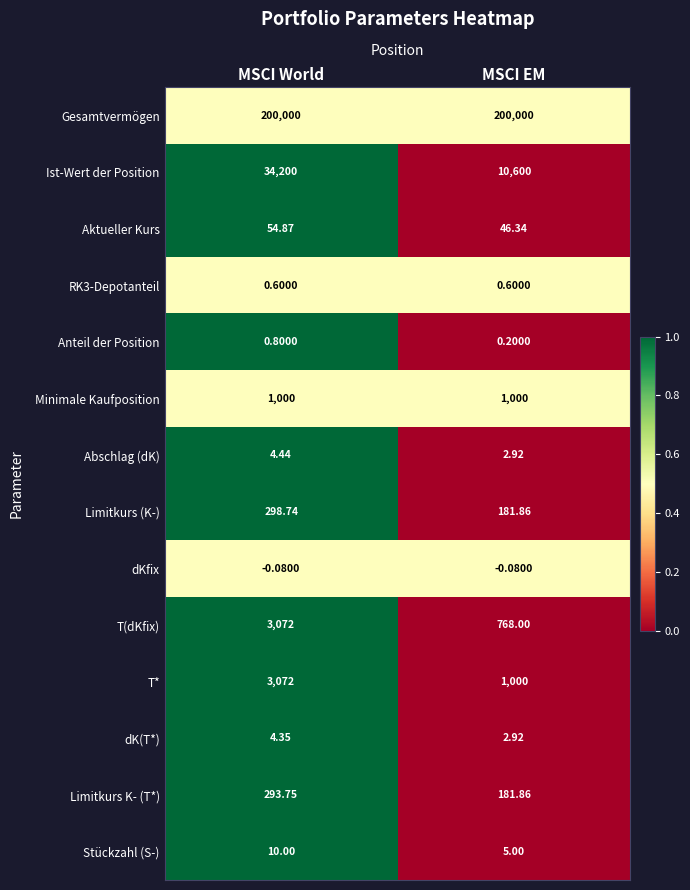

Which series has the largest range (max minus min)?

Ist-Wert der Position